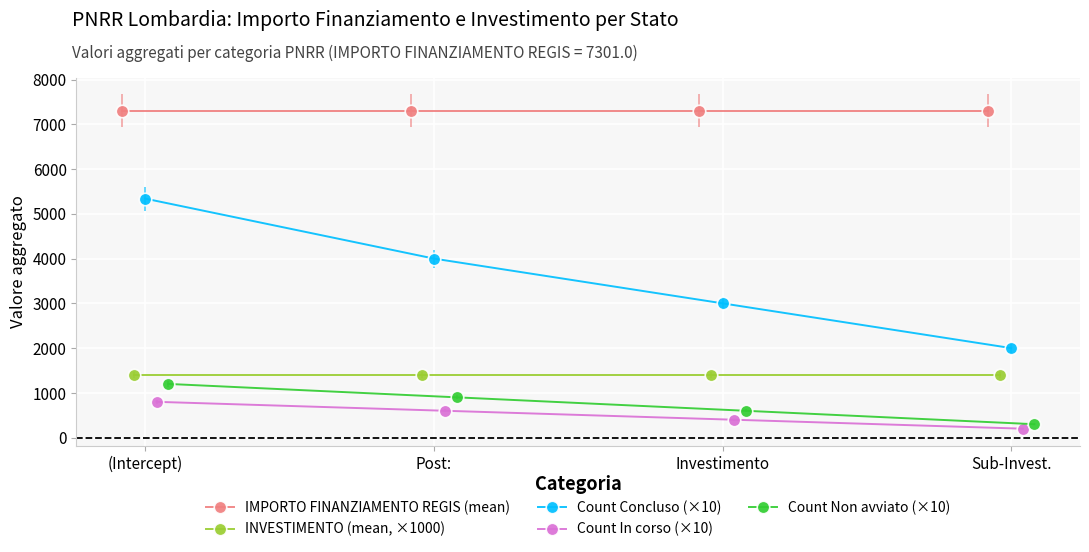

True or false: Count In corso (×10) and Count Concluso (×10) intersect in this chart.

False